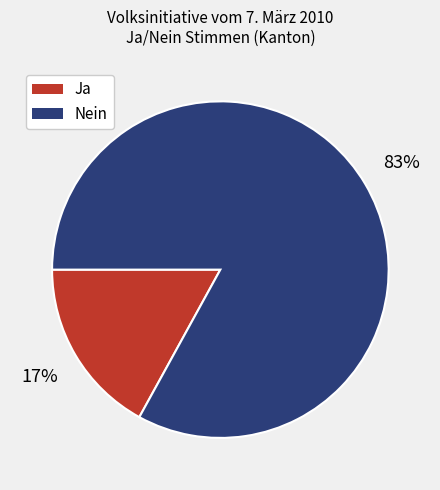

To the nearest percent, what is the average slice percentage?

50%